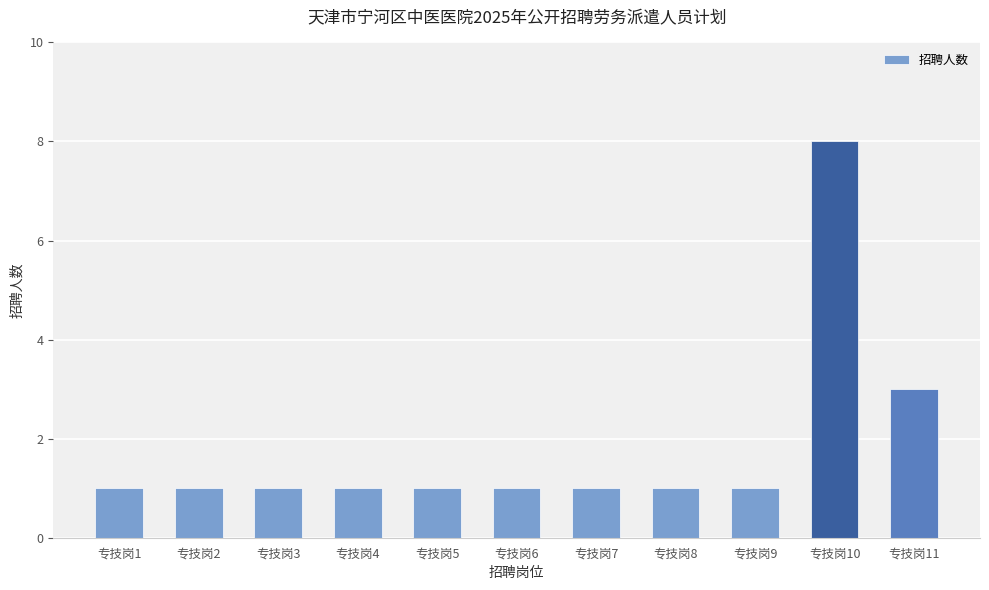

The value at 专技岗7 is 0. True or false?

False